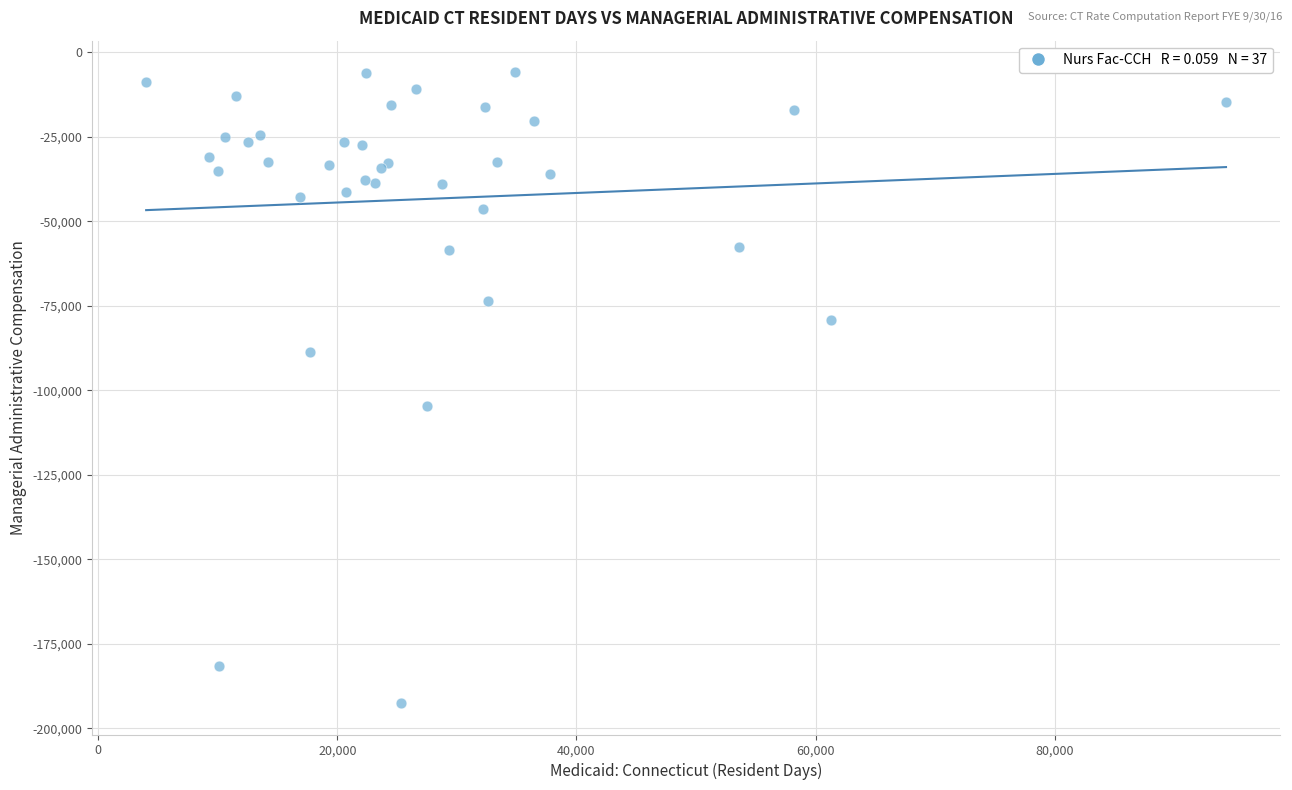

What Y value in the scatter plot is closest to -99213?

-104565